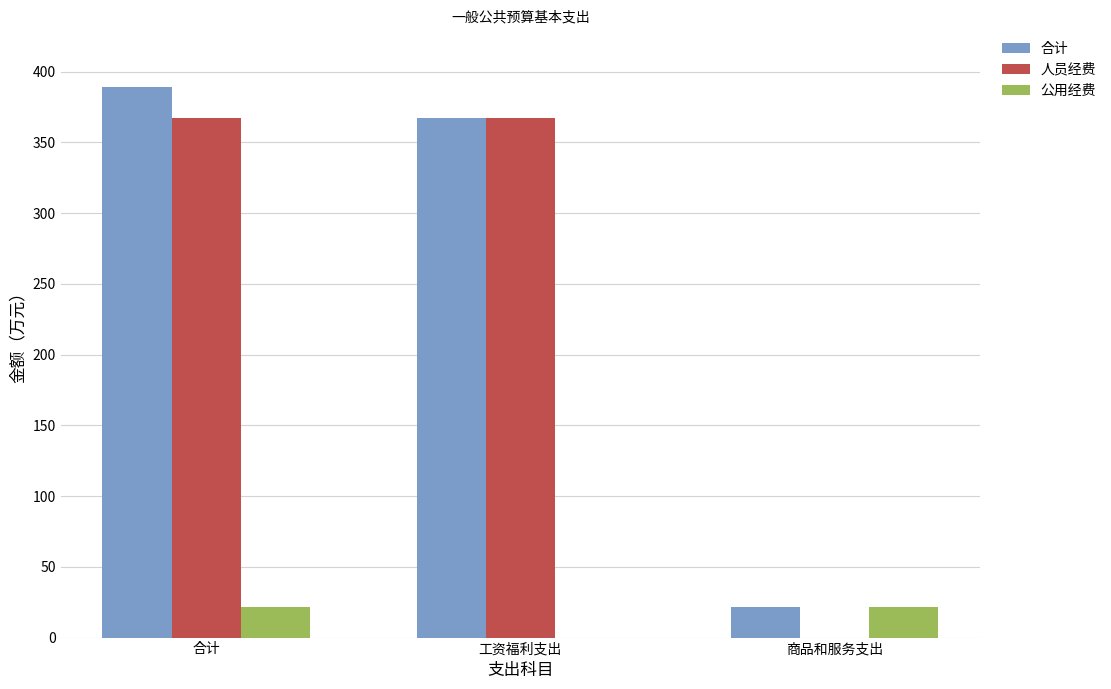

Reading left to right, extract all data points from this chart.

合计: 389.2	367.3	21.9
人员经费: 367.3	367.3	0.0
公用经费: 21.9	0.0	21.9